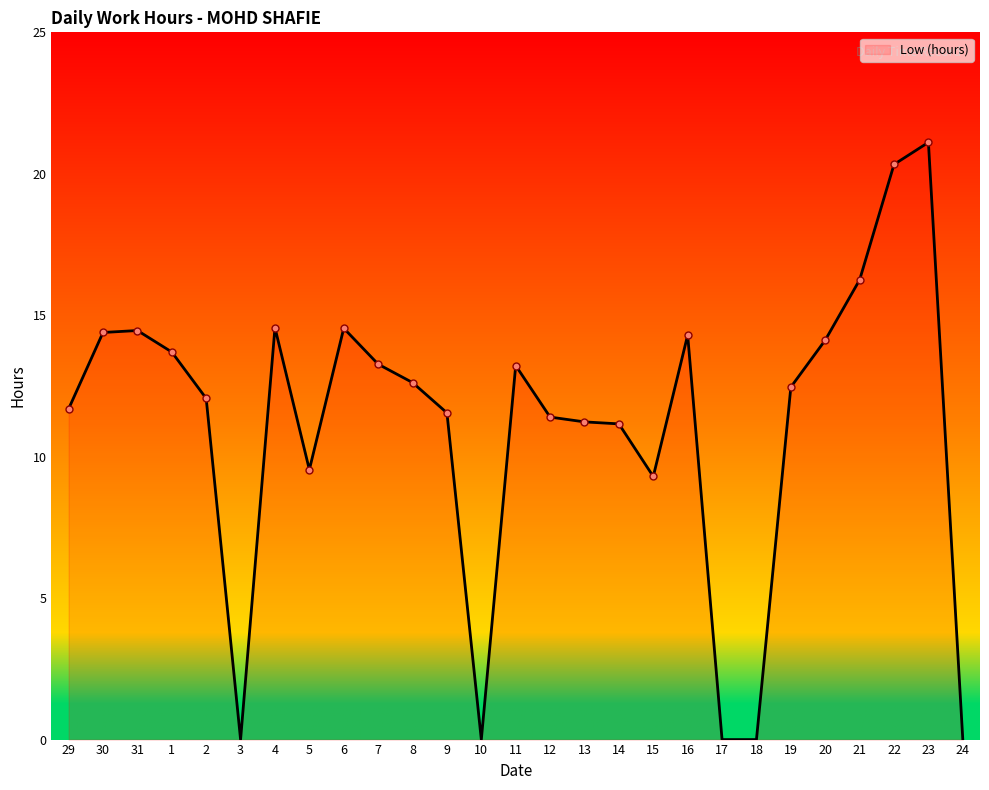

What position from the left is 6?

9